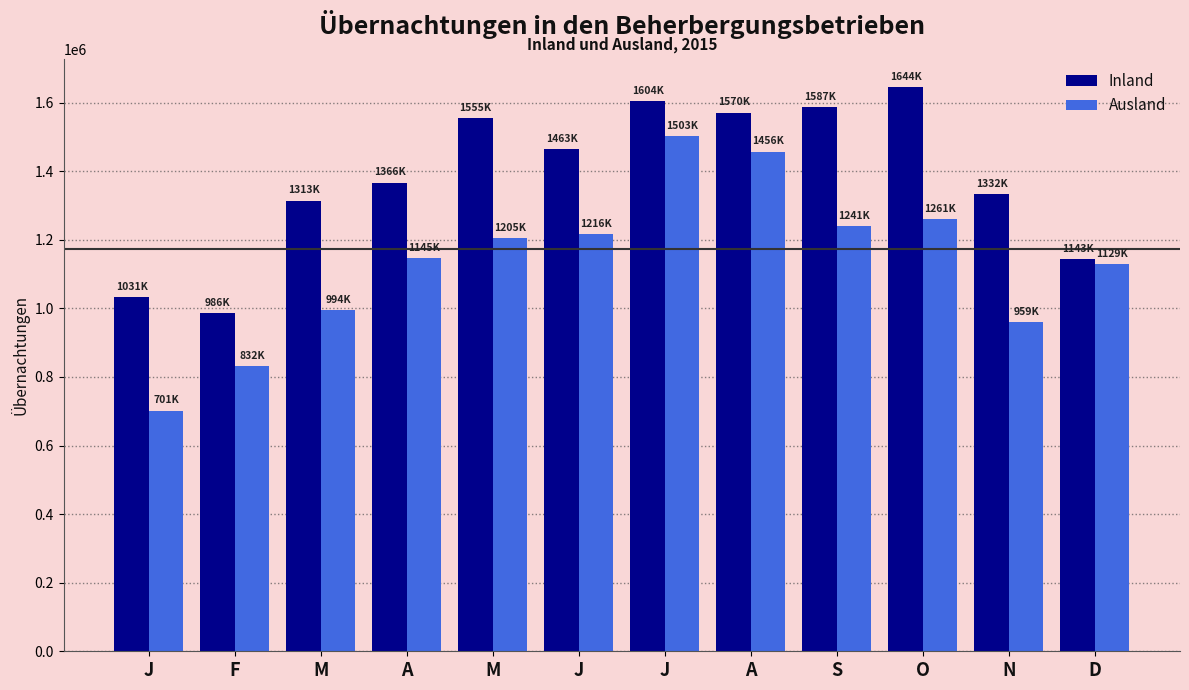

What is the average value of the Inland series?

1383494